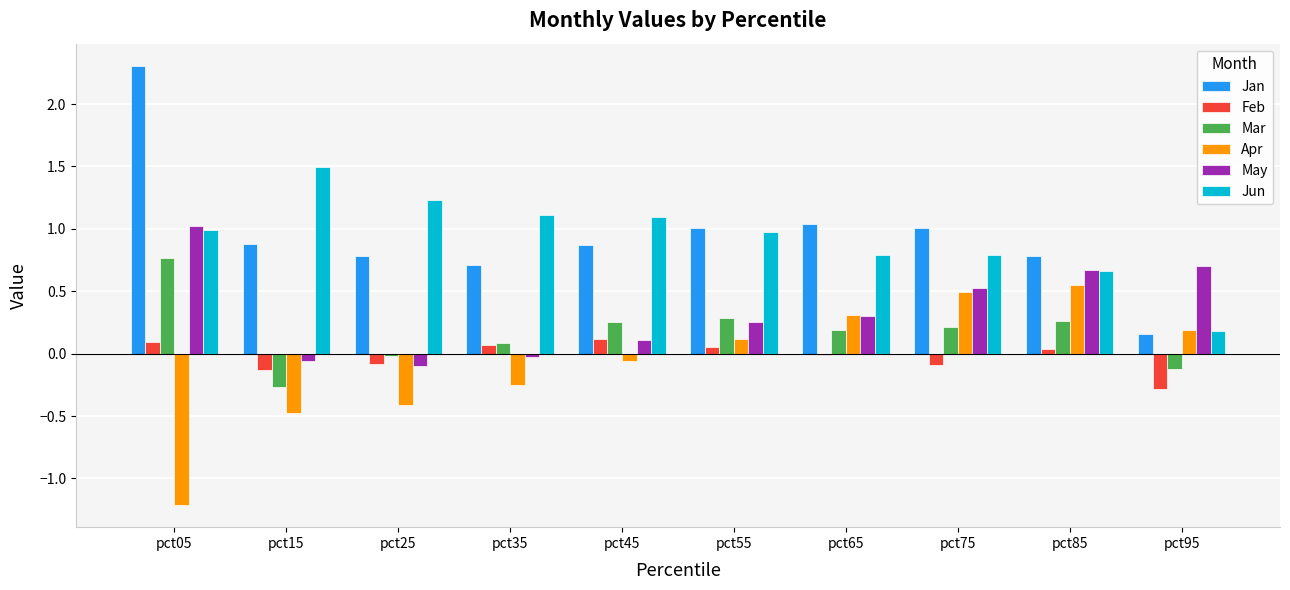

What is the sum of all Mar values?

1.7